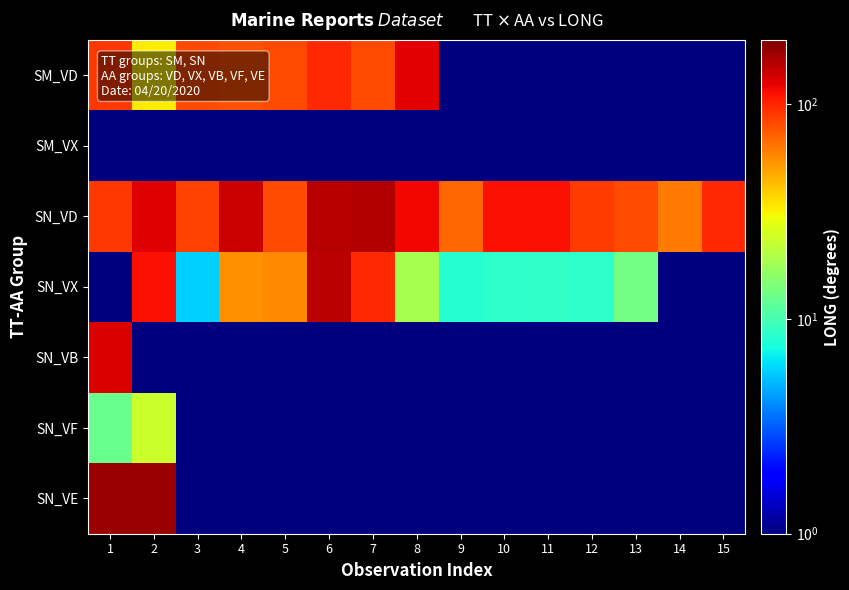

Reading left to right, transcribe all the data shown in this chart.

SM_VD: 1=89.9	2=32.6	3=80.5	4=78.2	5=80.5	6=97.3	7=80.5	8=125.1	9=0.1	10=0.1	11=0.1	12=0.1	13=0.1	14=0.1	15=0.1
SM_VX: 1=0.1	2=0.1	3=0.1	4=0.1	5=0.1	6=0.1	7=0.1	8=0.1	9=0.1	10=0.1	11=0.1	12=0.1	13=0.1	14=0.1	15=0.1
SN_VD: 1=90.2	2=127.9	3=85.5	4=141.9	5=80.5	6=156.0	7=157.9	8=117.1	9=69.0	10=114.0	11=113.2	12=89.0	13=80.5	14=61.8	15=97.3
SN_VX: 1=0.1	2=113.3	3=5.7	4=54.6	5=57.4	6=150.7	7=98.9	8=18.7	9=8.1	10=8.6	11=8.7	12=8.6	13=13.5	14=0.1	15=0.1
SN_VB: 1=131.5	2=0.1	3=0.1	4=0.1	5=0.1	6=0.1	7=0.1	8=0.1	9=0.1	10=0.1	11=0.1	12=0.1	13=0.1	14=0.1	15=0.1
SN_VF: 1=12.7	2=23.4	3=0.1	4=0.1	5=0.1	6=0.1	7=0.1	8=0.1	9=0.1	10=0.1	11=0.1	12=0.1	13=0.1	14=0.1	15=0.1
SN_VE: 1=174.8	2=173.7	3=0.1	4=0.1	5=0.1	6=0.1	7=0.1	8=0.1	9=0.1	10=0.1	11=0.1	12=0.1	13=0.1	14=0.1	15=0.1